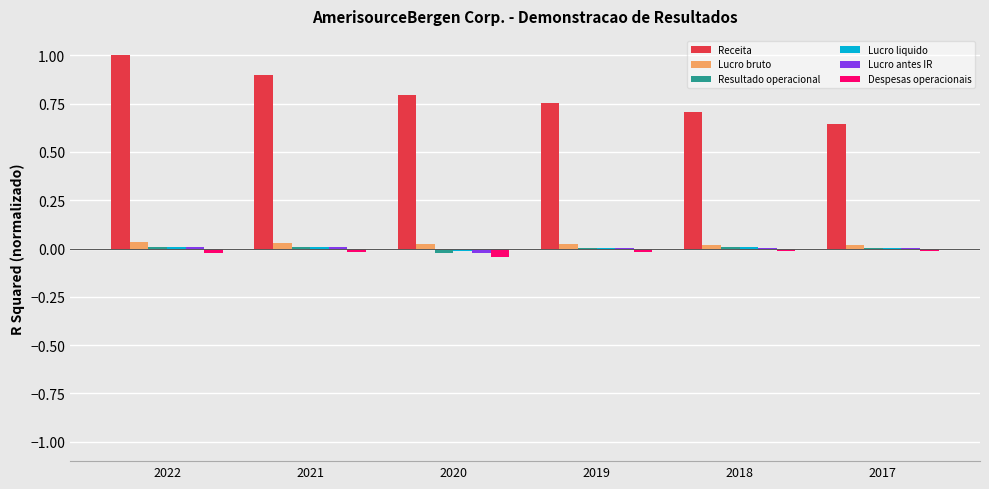

At which label does Receita reach its peak?

2022